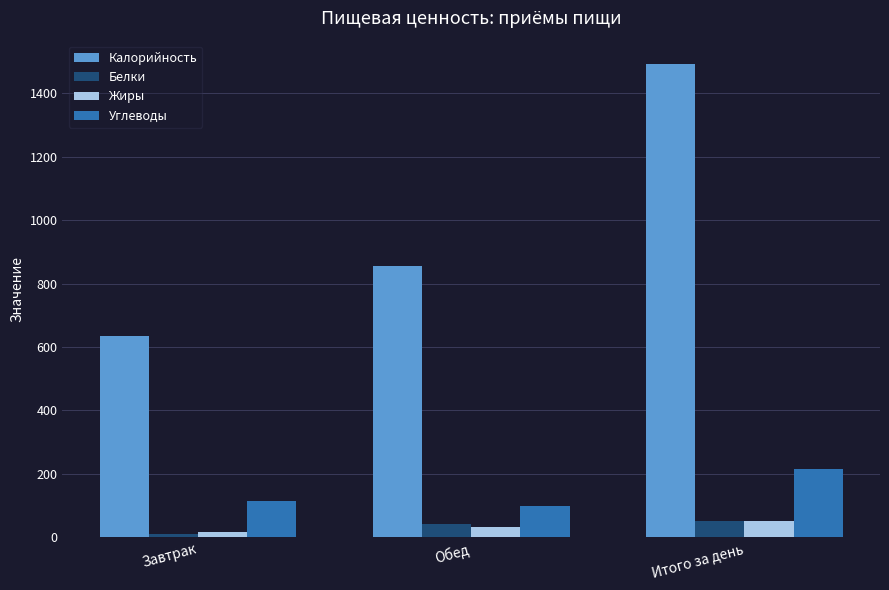

The value of Углеводы at Обед is 100.1. True or false?

True